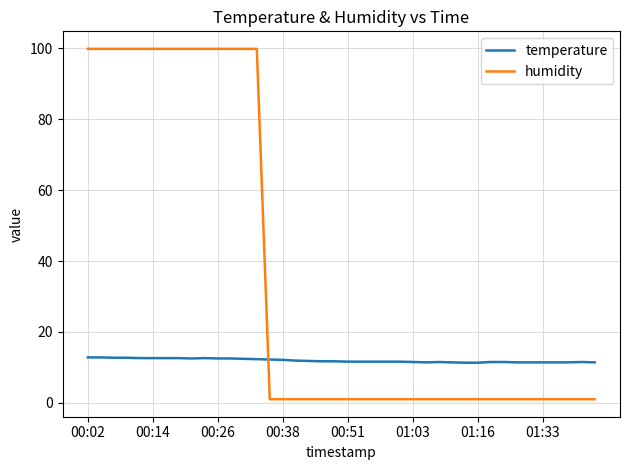

After their last crossing, which series has the higher values: humidity or temperature?

temperature